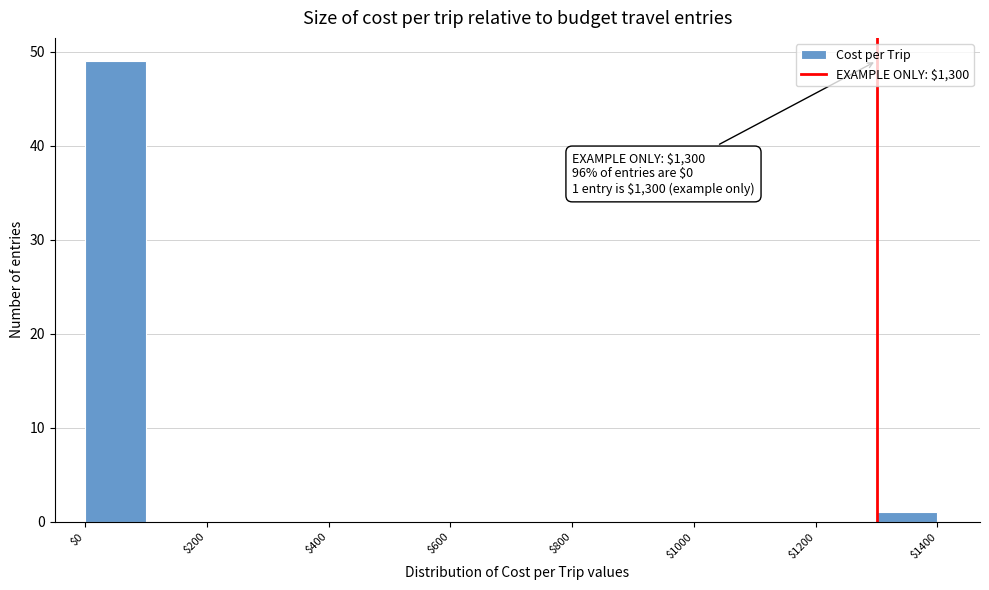

Which range on the x-axis has the tallest bar?

0 to 100